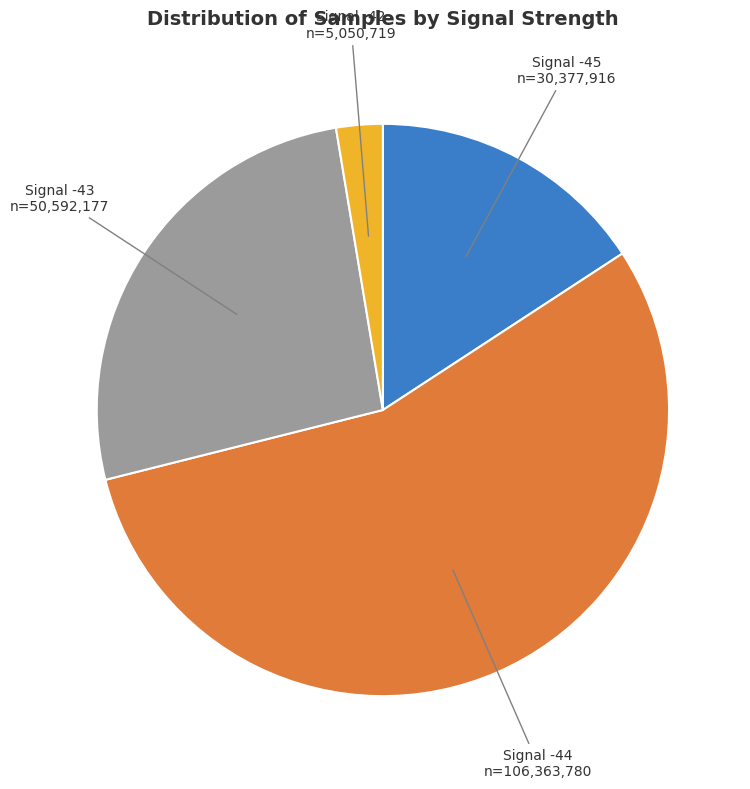

Is it true that Signal -43 is 40% of the pie?

False